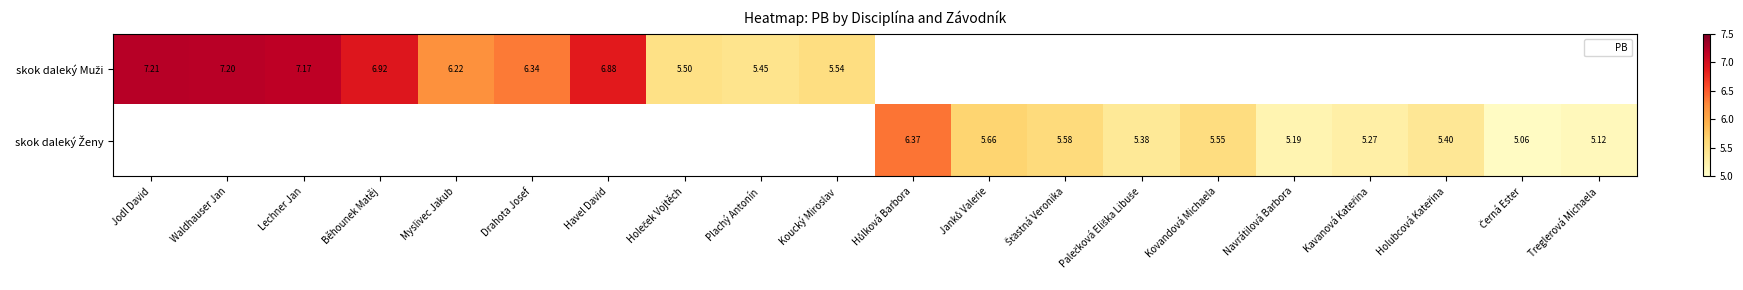

What is the maximum value shown in the chart?

7.2